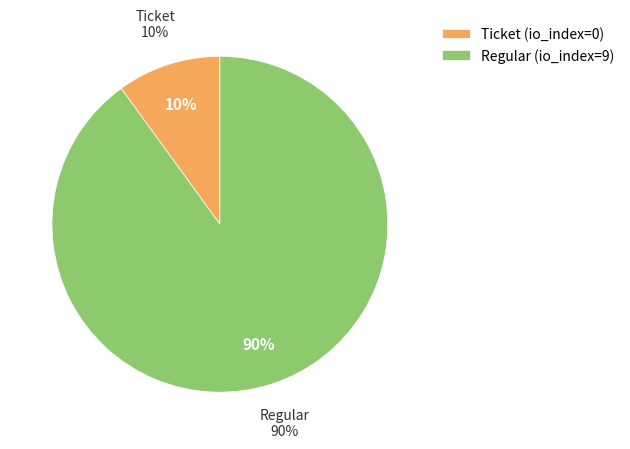

Which category has the smallest portion of the pie?

Ticket (io_index=0)